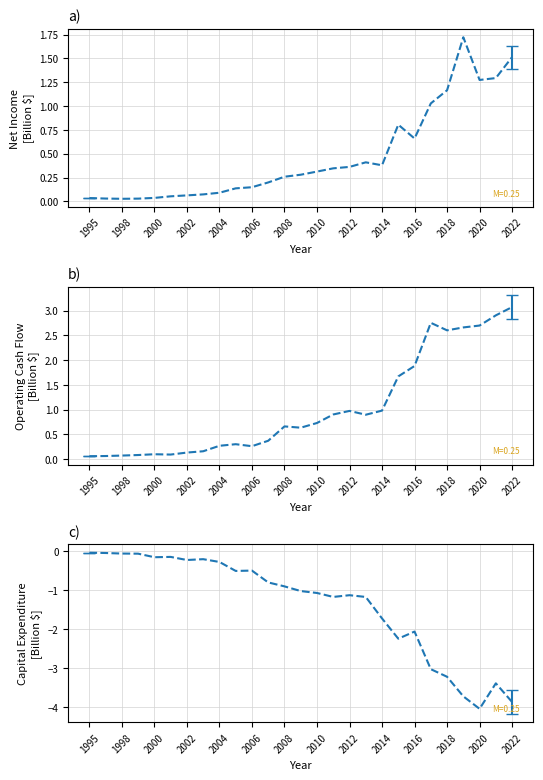

How many interior local peaks does the Capital Expenditure series have?

6